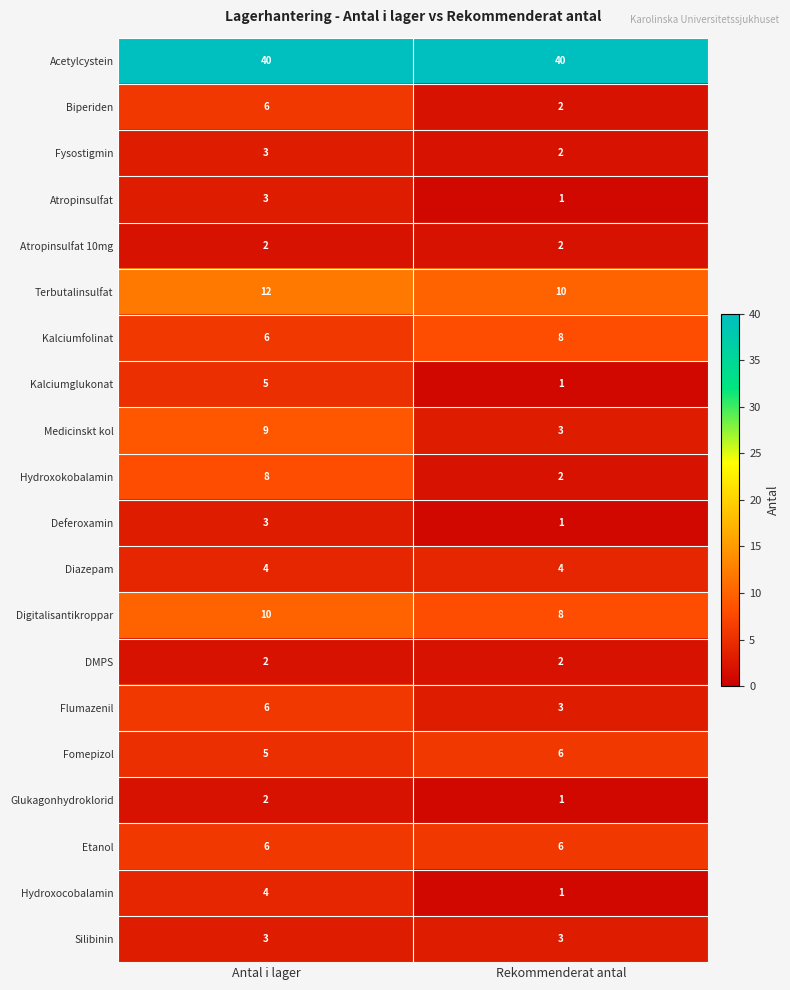

What is the difference between the maximum and minimum values in the Kalciumglukonat series?

4